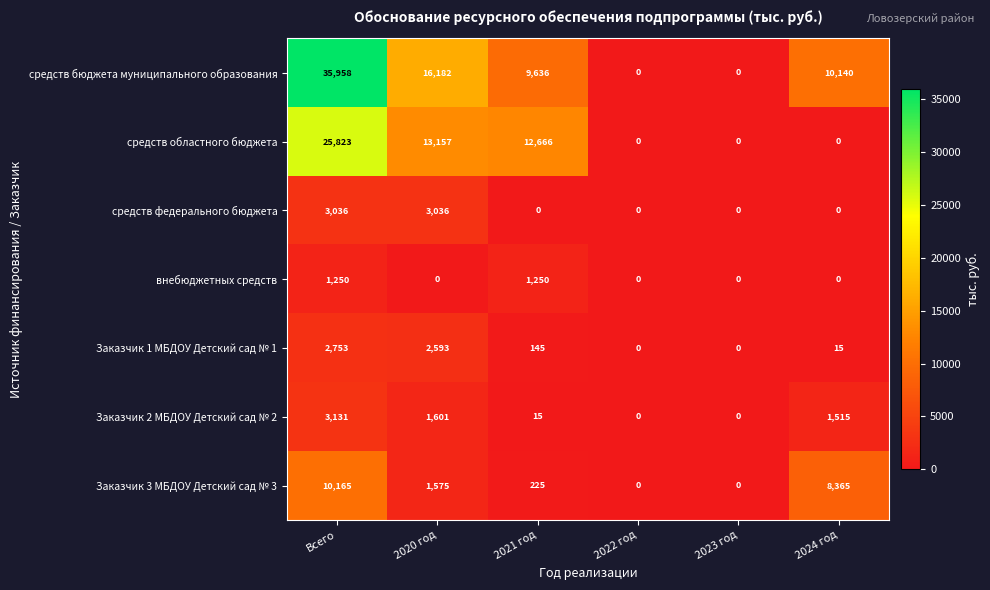

What is the highest value of the средств областного бюджета series?

25823